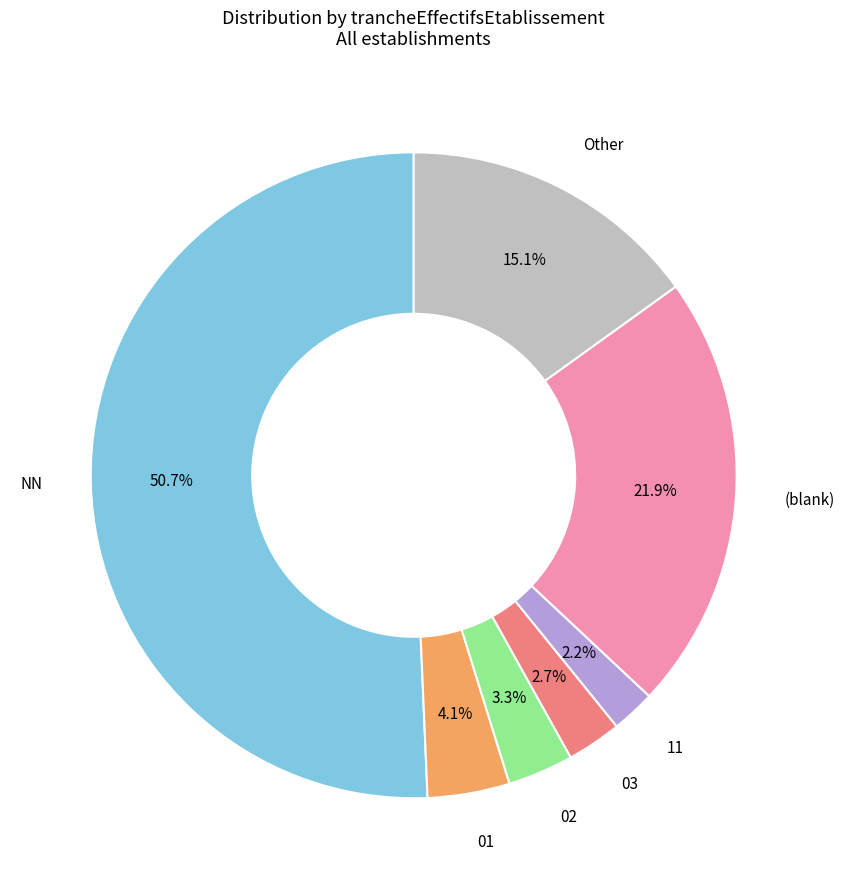

Is there a majority slice in this chart?

Yes